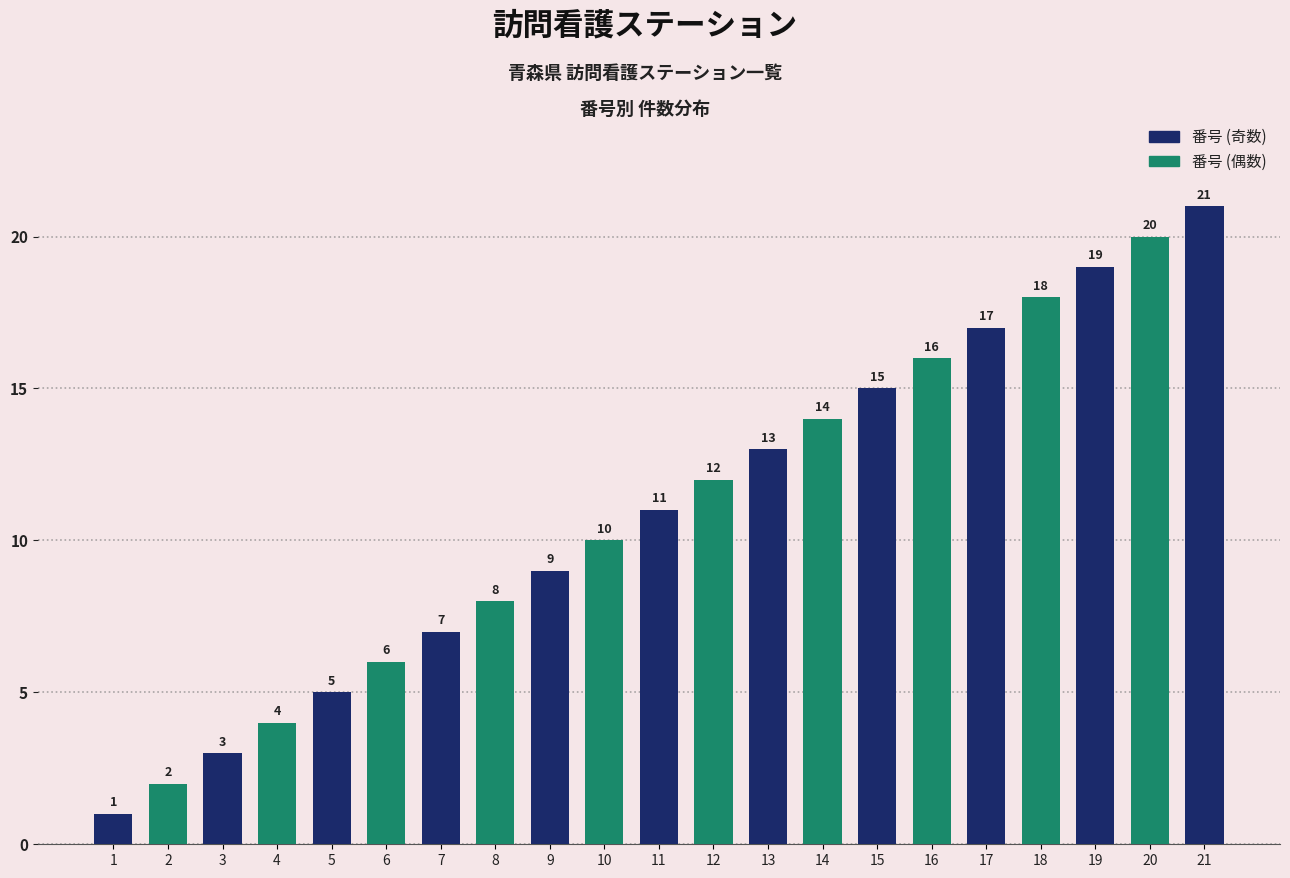

True or false: the data shows 7 at 7.

True